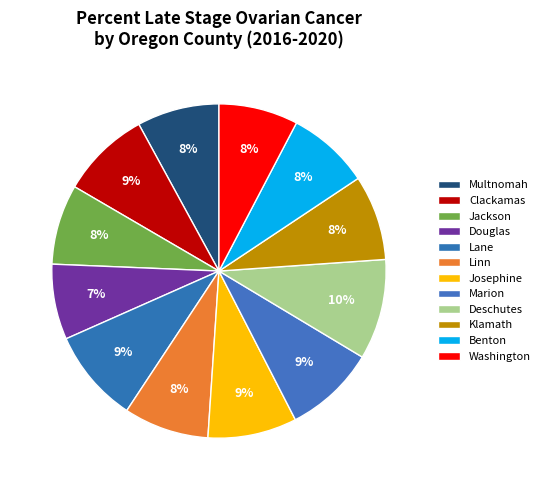

What is the total percentage of Lane and Marion?

17.9%